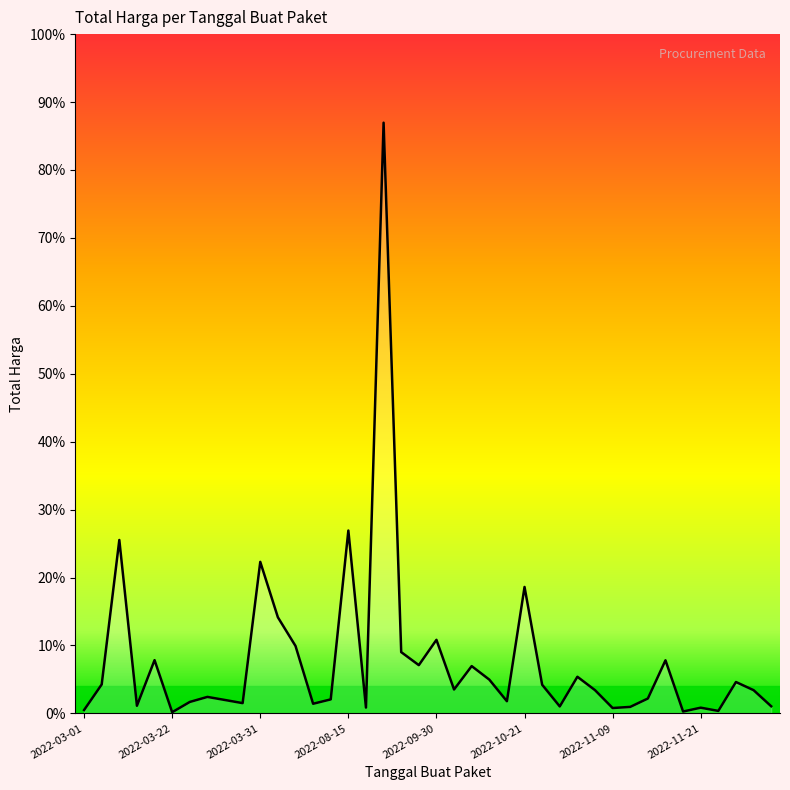

What is the difference between the maximum and minimum values?

1222286250